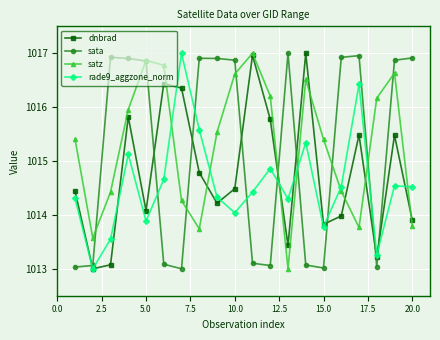

How many categories are shown in the chart?

20